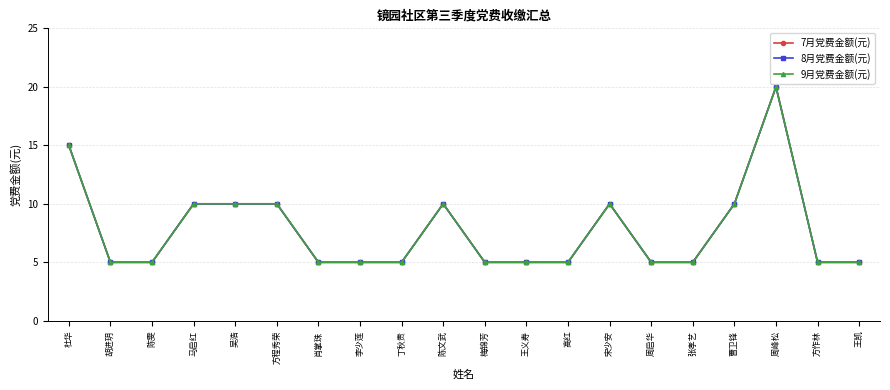

Rank the series by their maximum value, from lowest to highest.

7月党费金额(元), 8月党费金额(元), 9月党费金额(元)